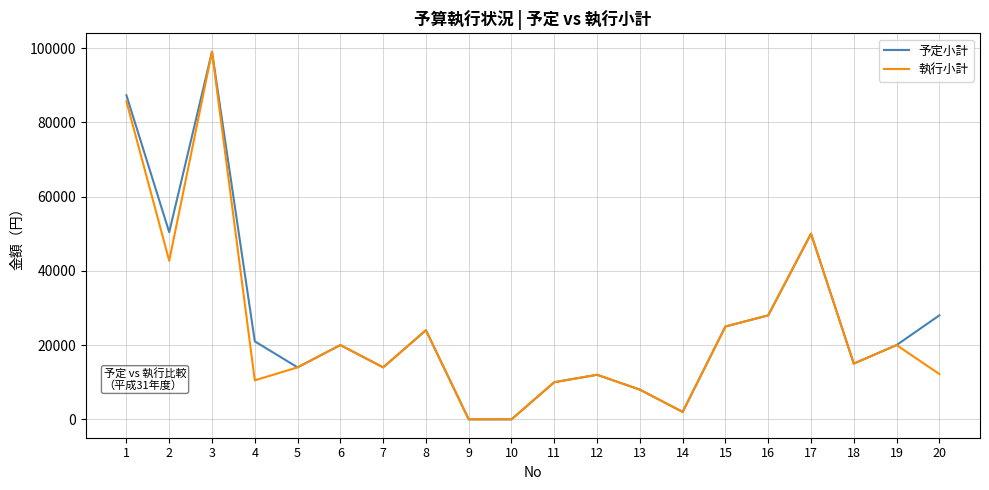

Which series changed the most between 2 and 18?

予定小計